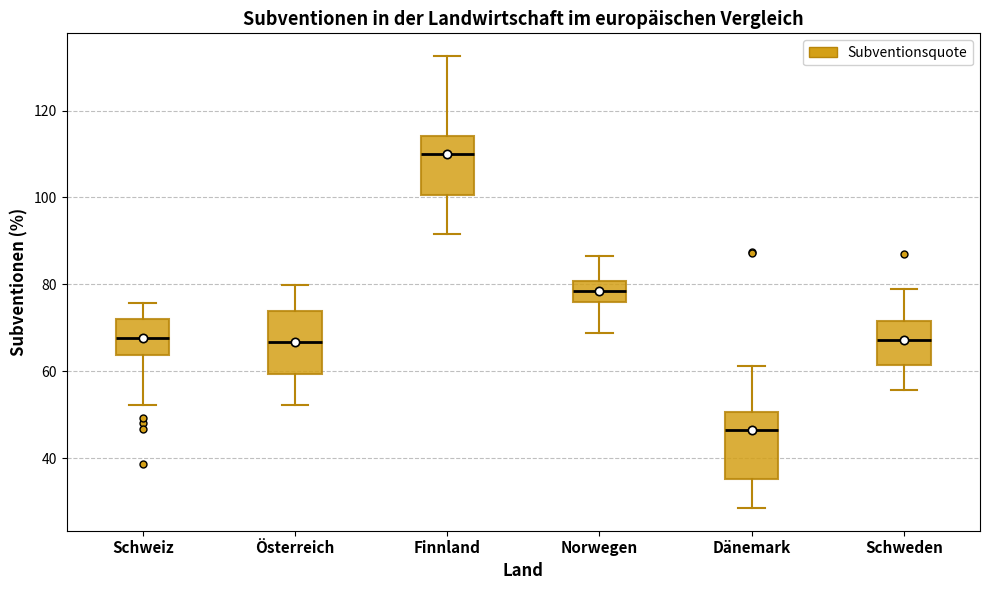

Reading left to right, read every box against the y-axis: the position of its median line, the range the box covers, and the ends of its whiskers. The values are not printed on the chart, so give them approximately, as read against the axis.

Schweiz: median 68, box 64 to 72, whiskers 52 to 76
Österreich: median 66, box 60 to 74, whiskers 52 to 80
Finnland: median 110, box 100 to 114, whiskers 92 to 132
Norwegen: median 78, box 76 to 80, whiskers 68 to 86
Dänemark: median 46, box 36 to 50, whiskers 28 to 62
Schweden: median 68, box 62 to 72, whiskers 56 to 78